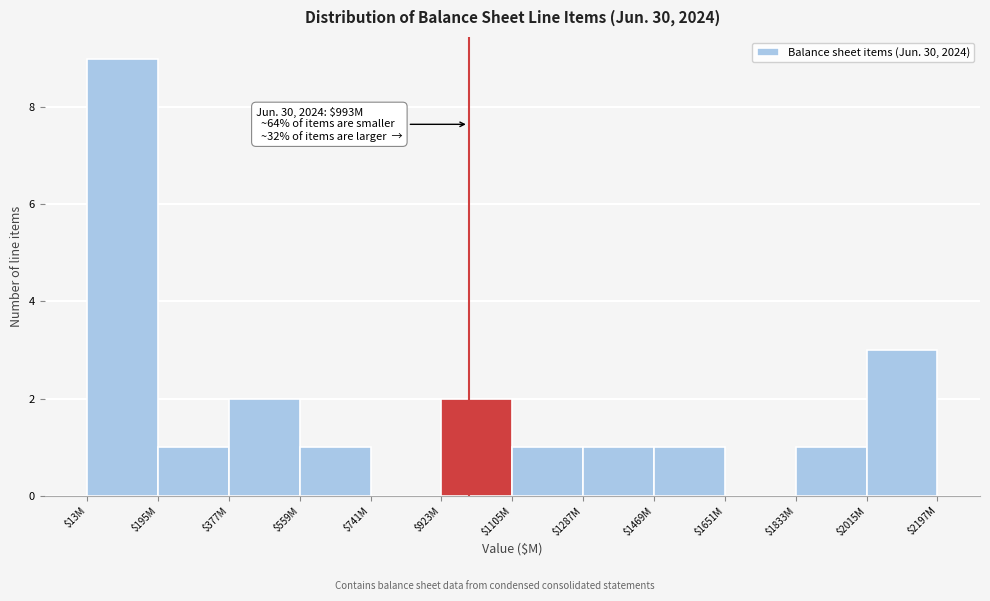

Which category has the highest value across all series?

$13M